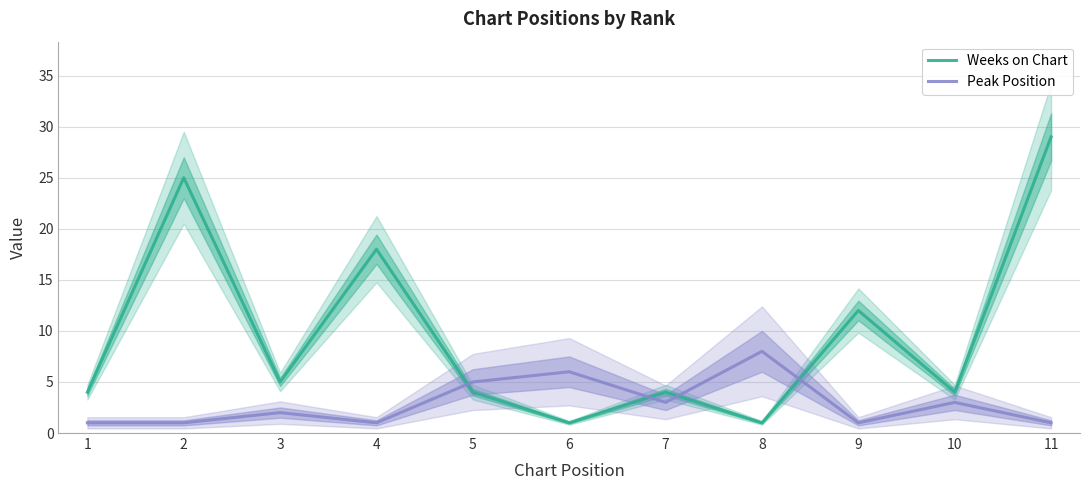

Is the value of Peak Position at 6 greater than the value of Weeks on Chart at 11?

No